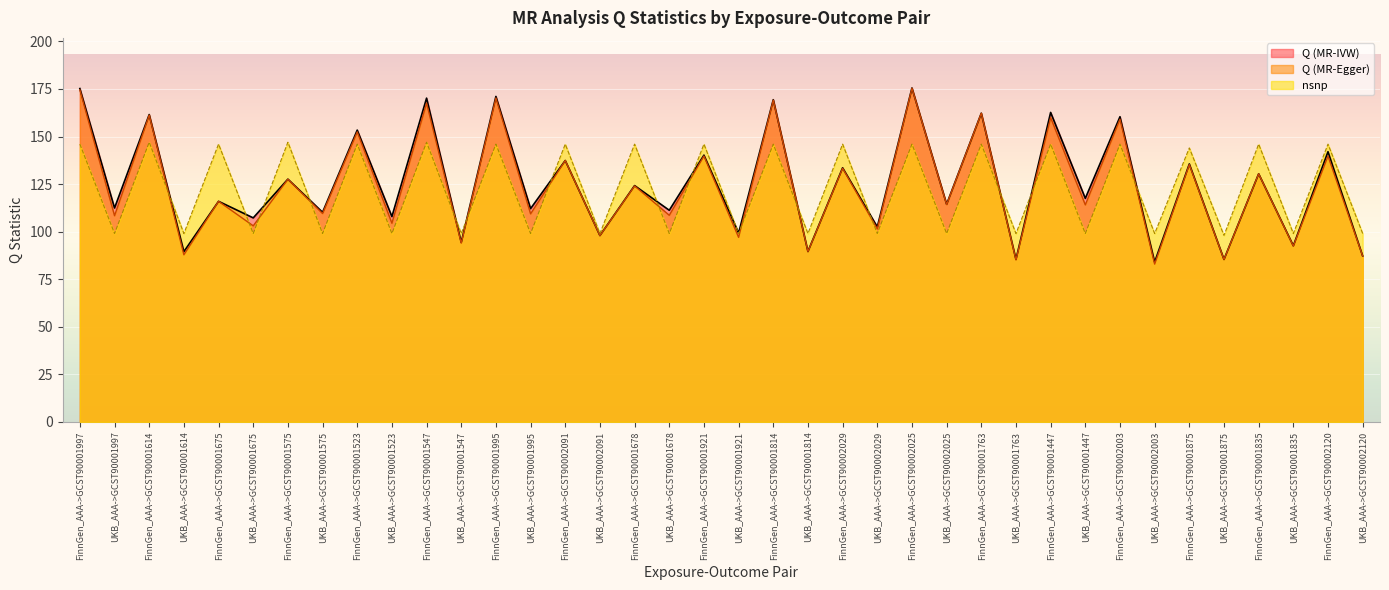

Which has a higher value, FinnGen_AAA->GCST90001678 or FinnGen_AAA->GCST90001763?

FinnGen_AAA->GCST90001763